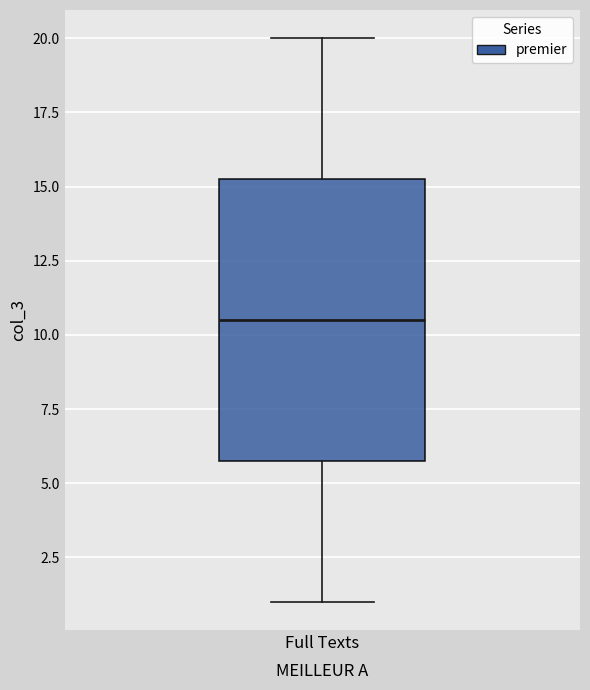

Transcribe this box plot: give where the median line is, the range the box spans, and where the two whiskers end, as read against the y-axis. The values are not printed on the chart, so give them approximately, as read against the axis.

median 10.5, box 6.0 to 15.5, whiskers 1.0 to 20.0